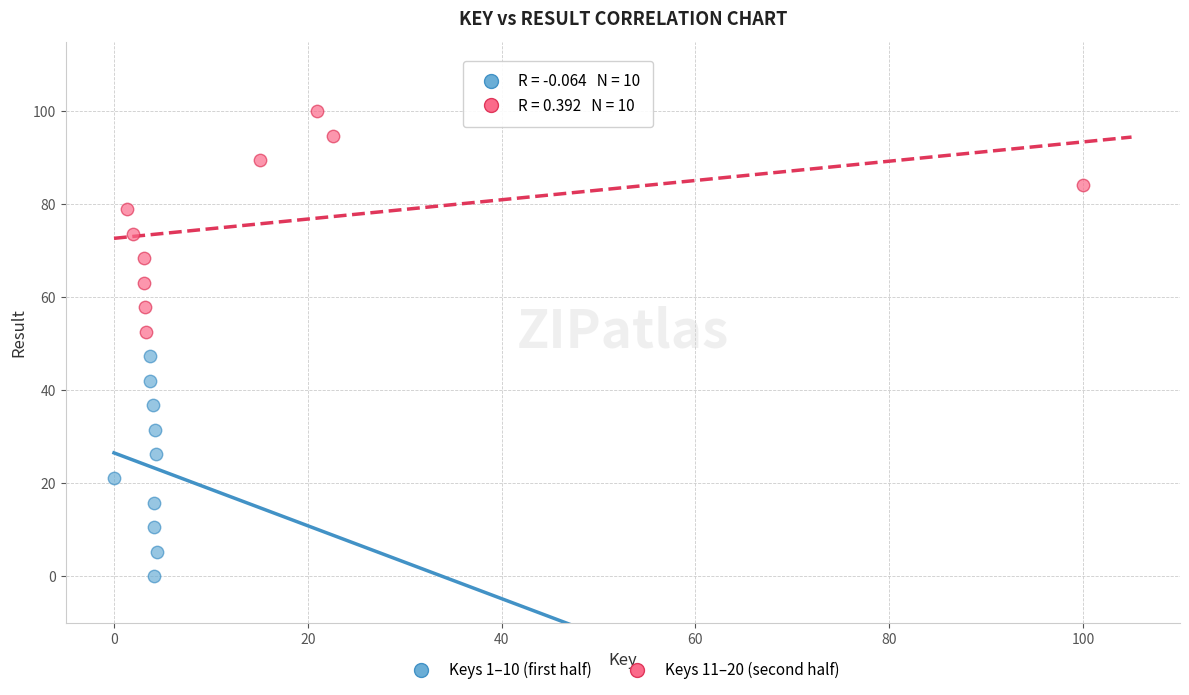

What are all the series names shown in the legend?

Keys 1–10 (first half), Keys 11–20 (second half)